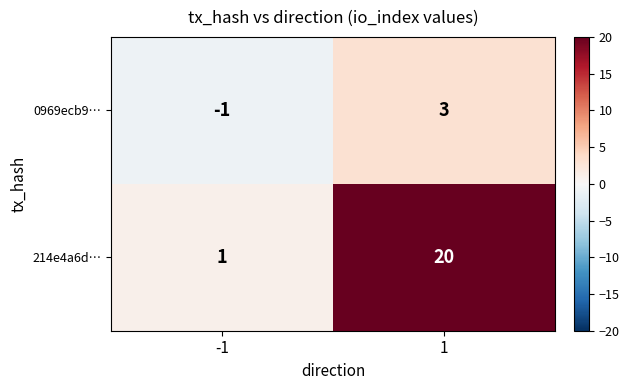

What is the difference between the highest and lowest values at -1?

2